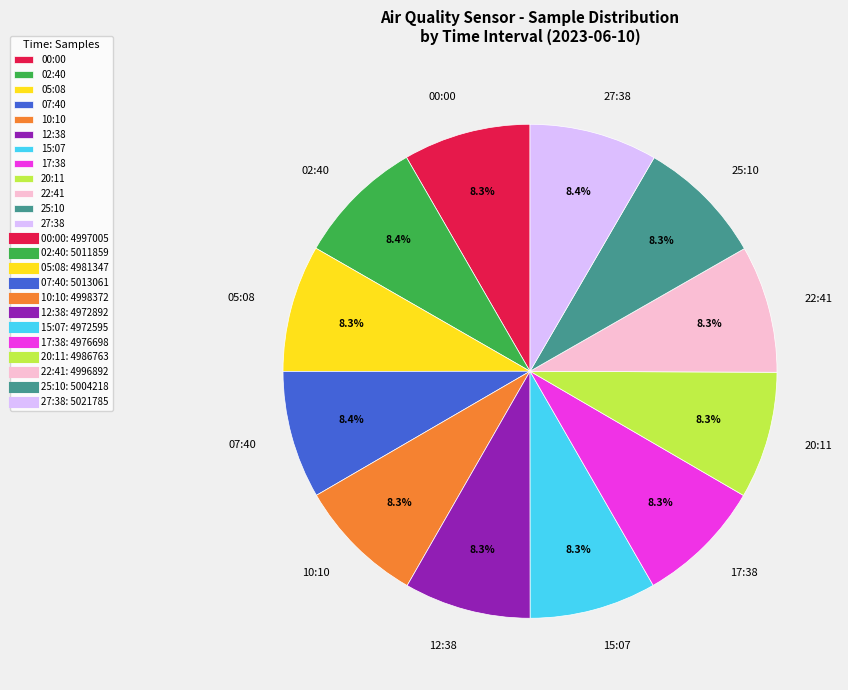

What is the total percentage of 00:00 and 27:38?

16.7%